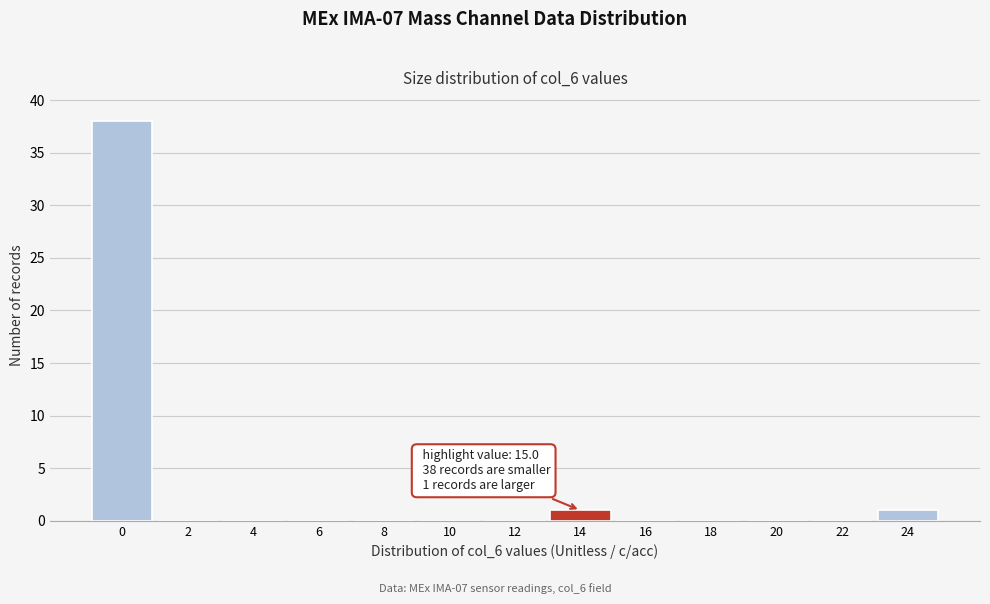

Reading left to right, transcribe all the data shown in this chart.

0=38	2=0	4=0	6=0	8=0	10=0	12=0	14=1	16=0	18=0	20=0	22=0	24=1